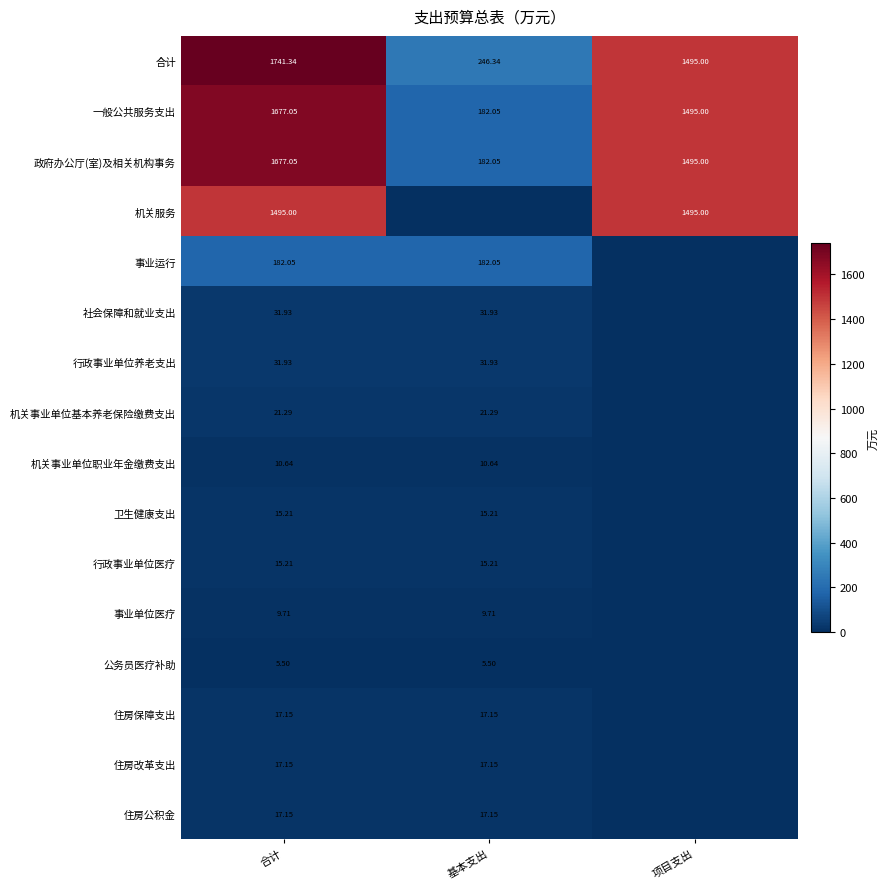

Rank the categories by 政府办公厅(室)及相关机构事务 value from lowest to highest.

基本支出, 项目支出, 合计